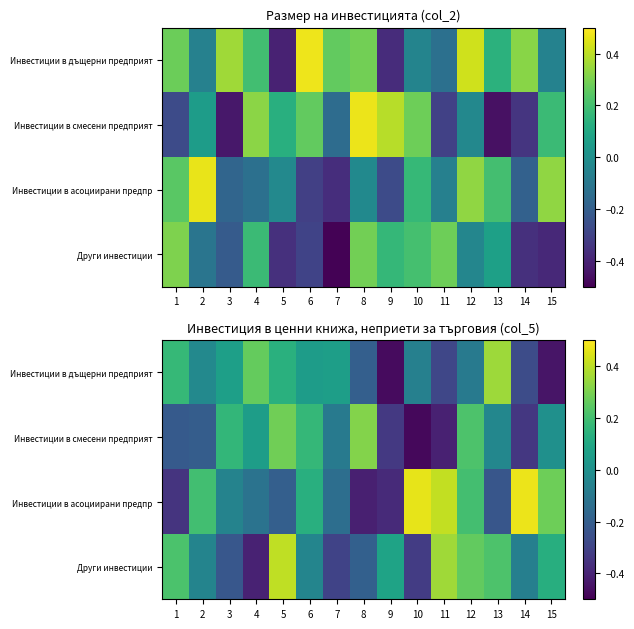

Between 1 and 7, which series saw the biggest shift?

Други инвестиции